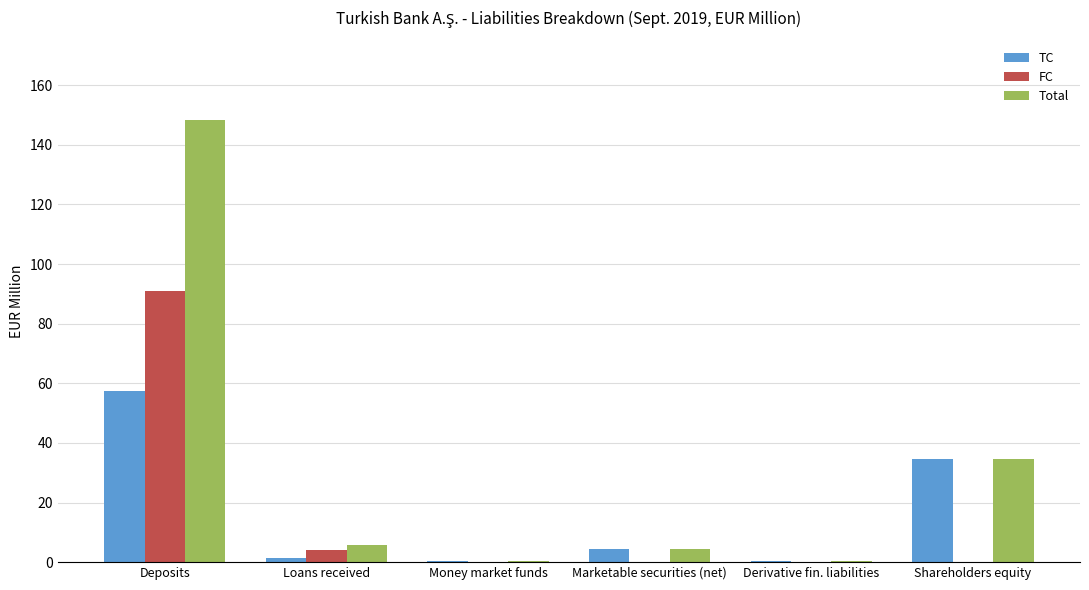

Which series has the largest total across all categories?

Total